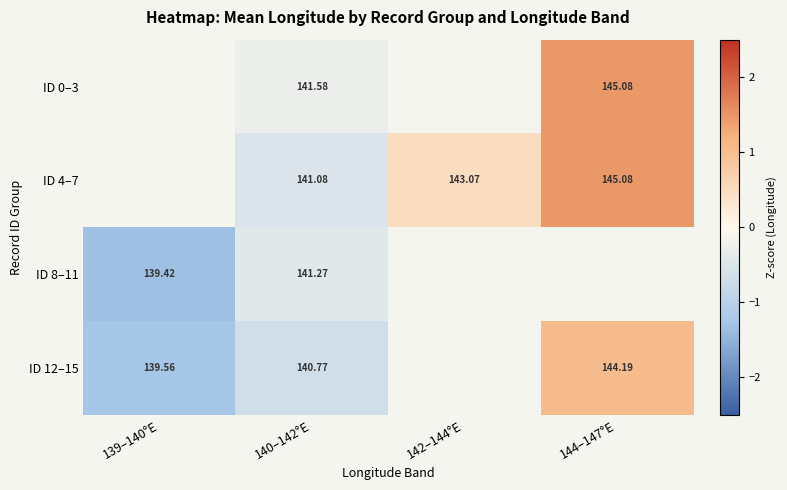

Rank the series at 144–147°E from highest to lowest value.

ID 4–7, ID 0–3, ID 8–11, ID 12–15